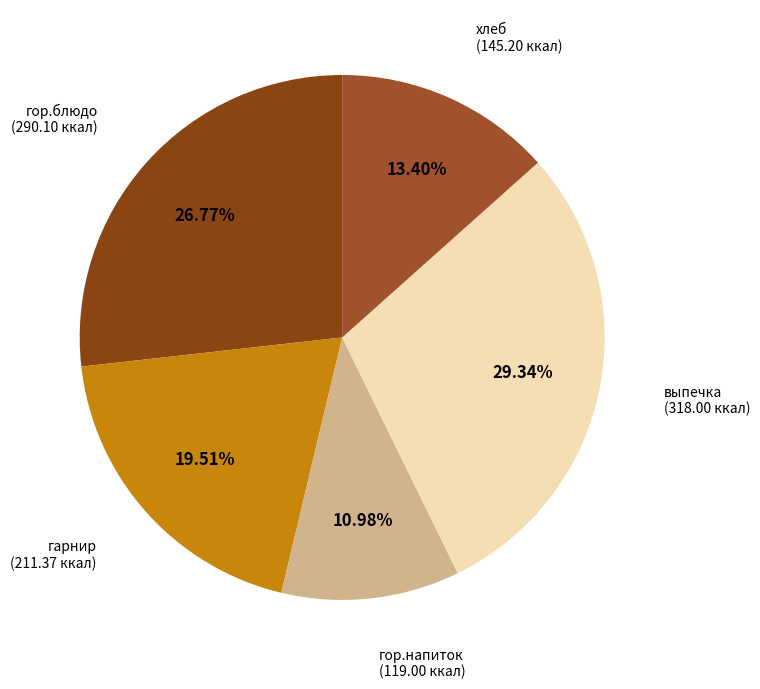

How many slices are in this pie chart?

5